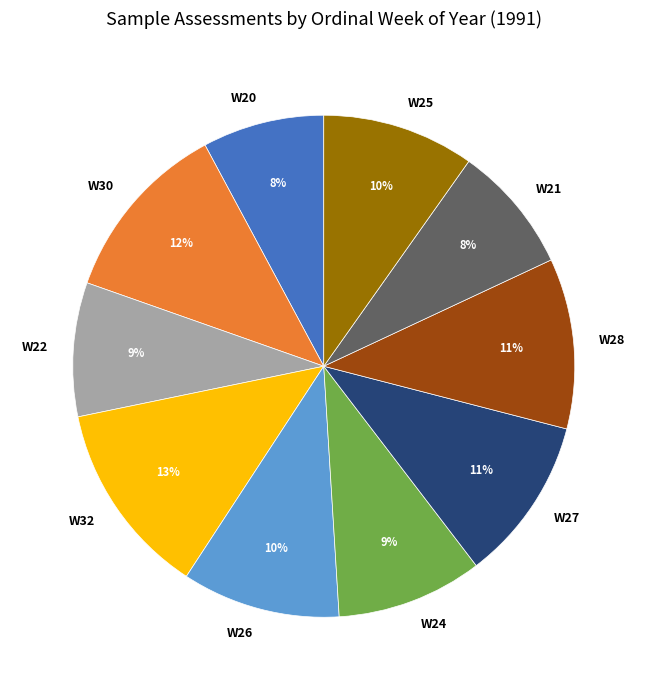

Does W30 represent more than half of the total?

No